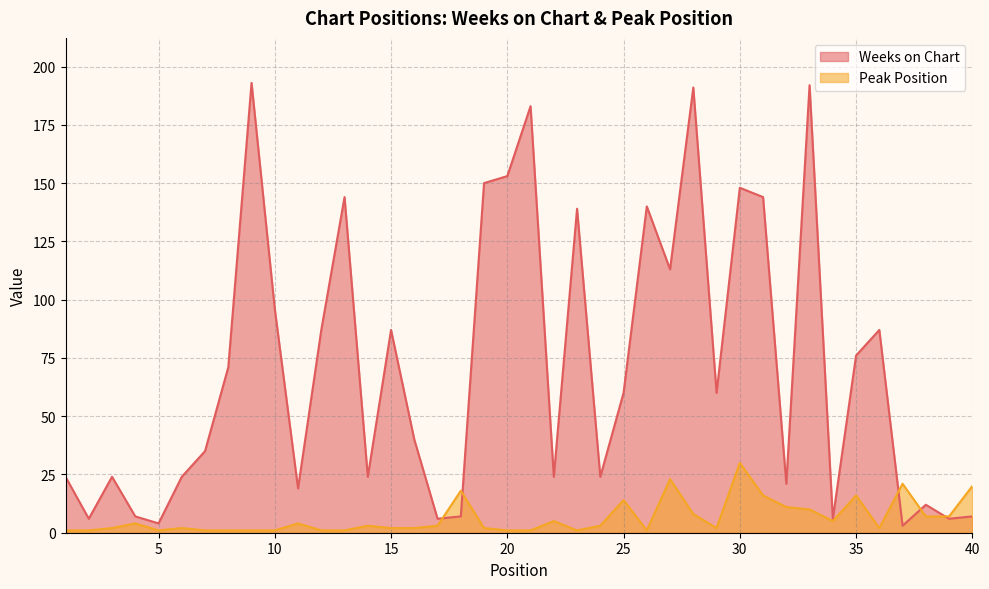

What is the approximate value of Peak Position at 9?

1